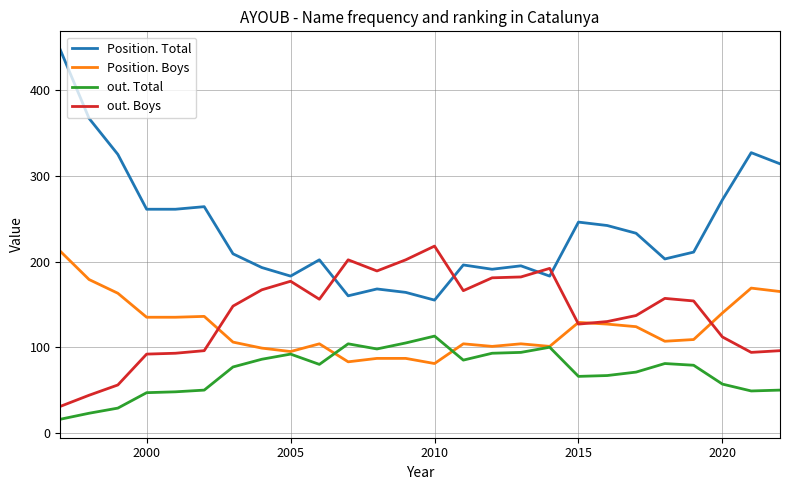

What is the lowest value of the out. Total series?

16